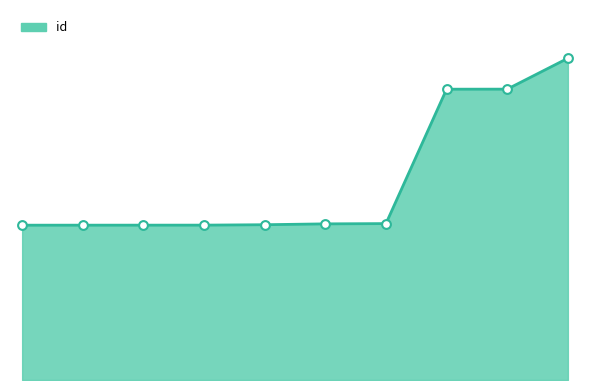

Is this an area chart (filled region under the line)?

Yes